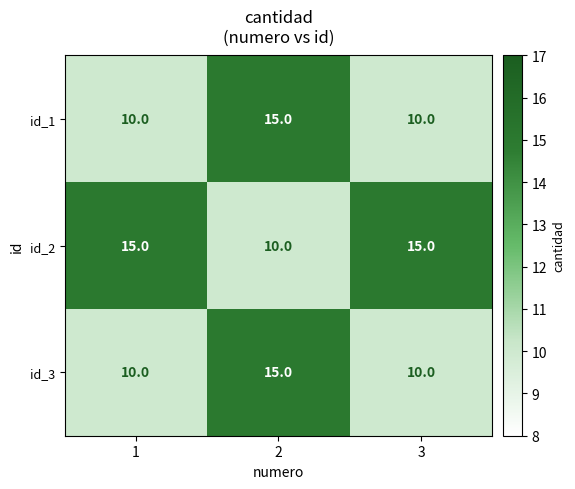

What is the average value of the id_3 series?

12